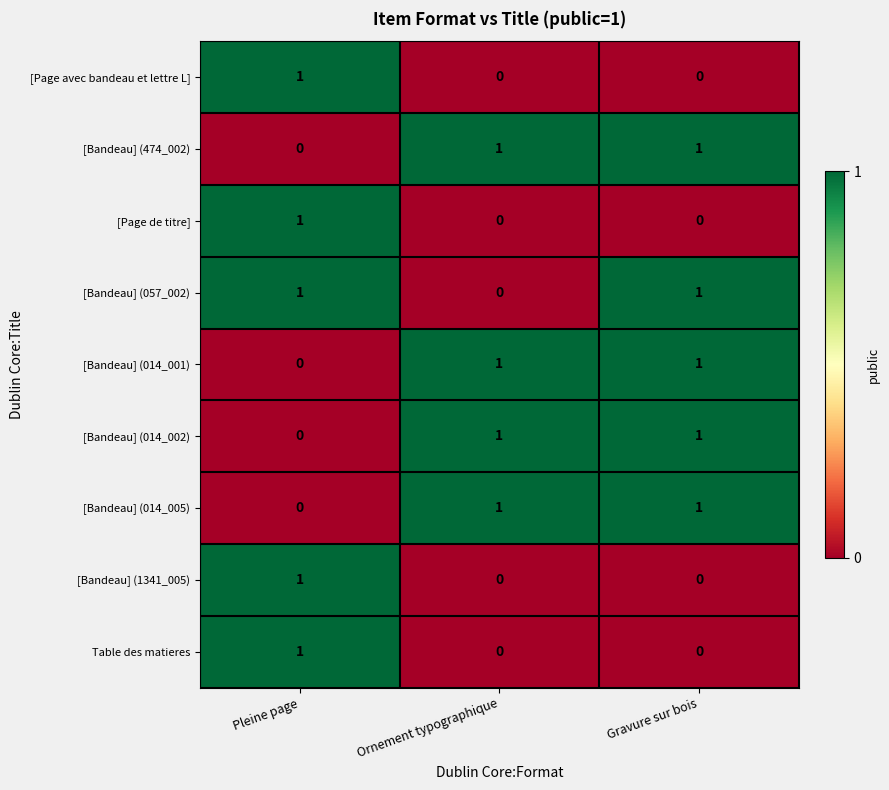

The [Bandeau] (057_002) series shows 1 at Gravure sur bois. True or false?

True